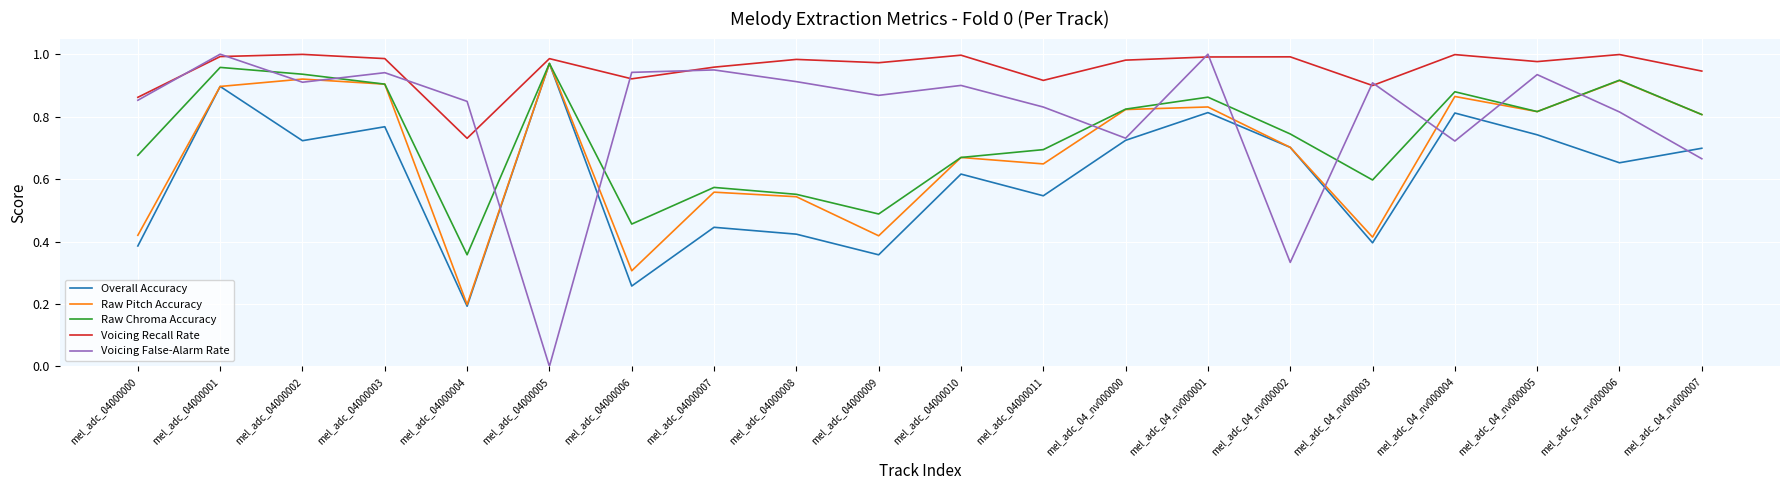

Which category has the highest value in the Raw Pitch Accuracy series?

mel_adc_04000005